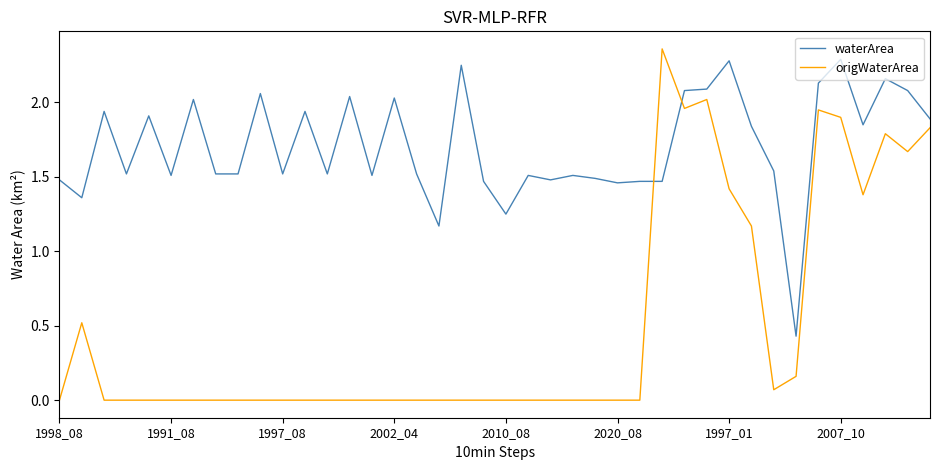

True or false: waterArea and origWaterArea intersect in this chart.

True